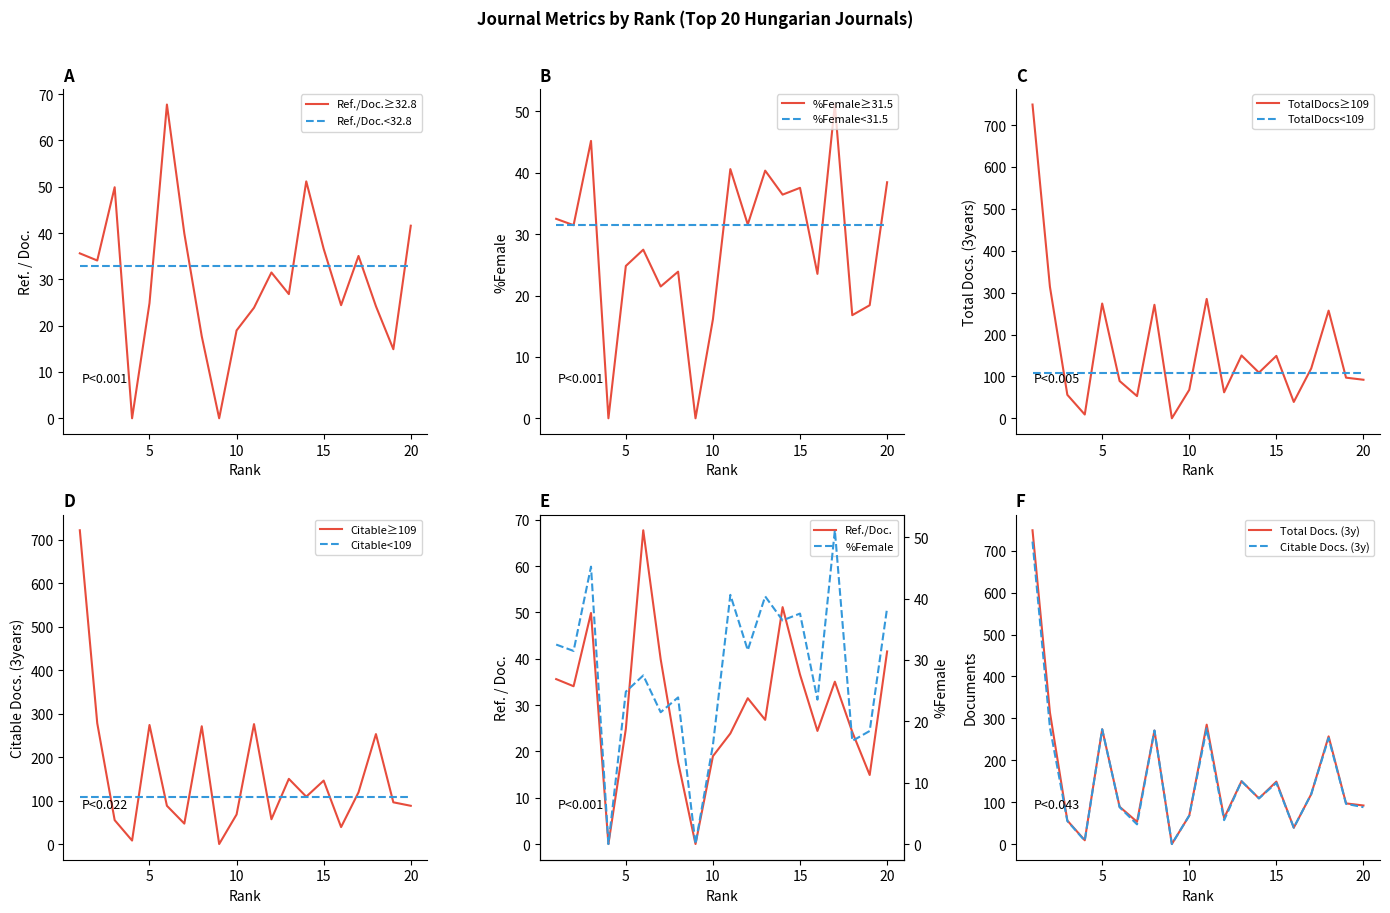

Which series has the largest total across all categories?

Total Docs. (3years)